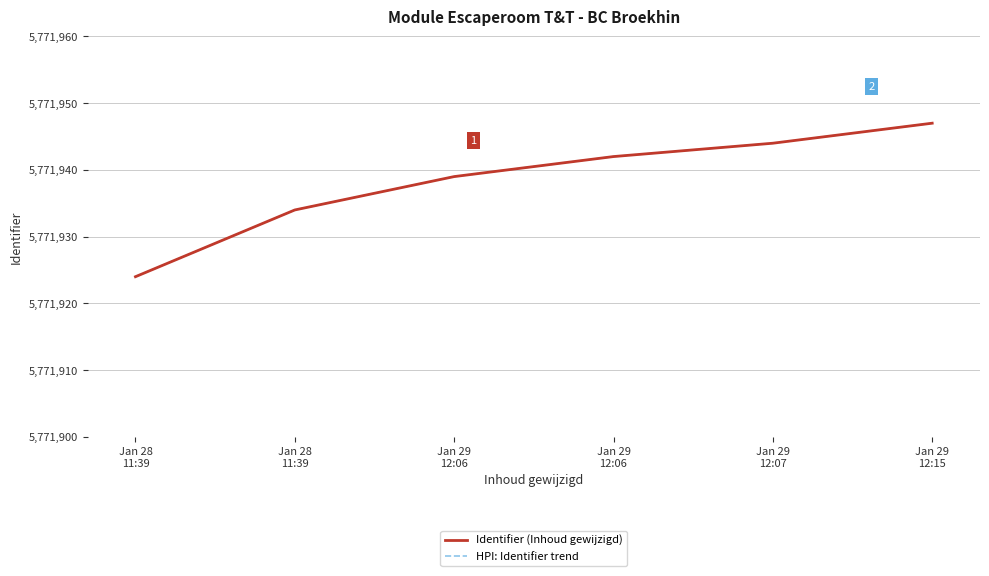

Is the value of Identifier (Inhoud gewijzigd) at Jan 29
12:06 greater than the value of HPI: Identifier trend at Jan 29
12:06?

No